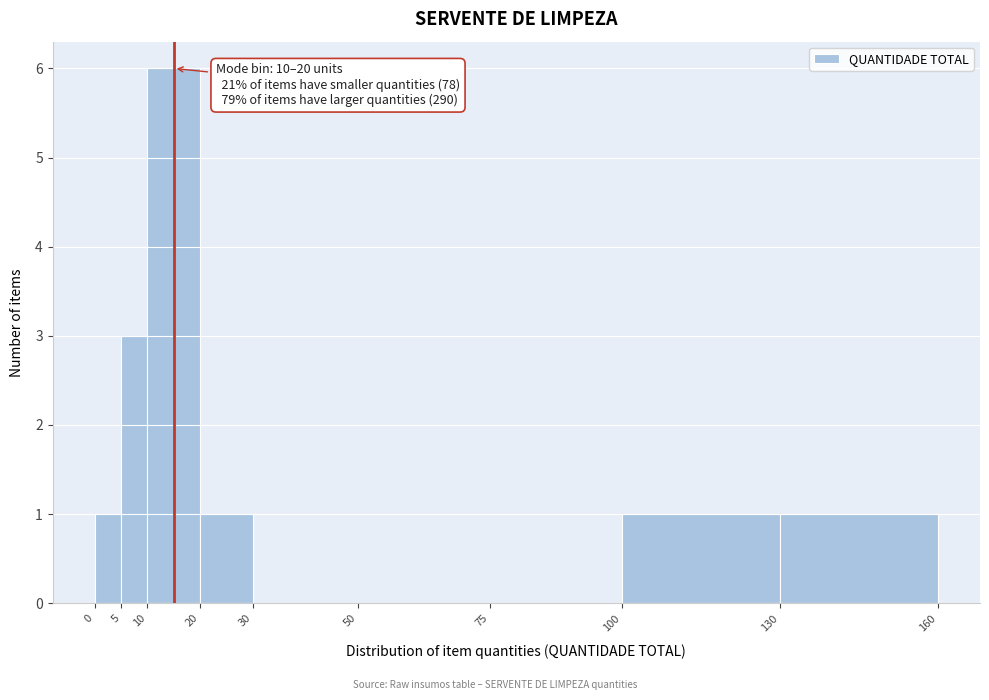

Over which range of the x-axis is the bar tallest?

10 to 20